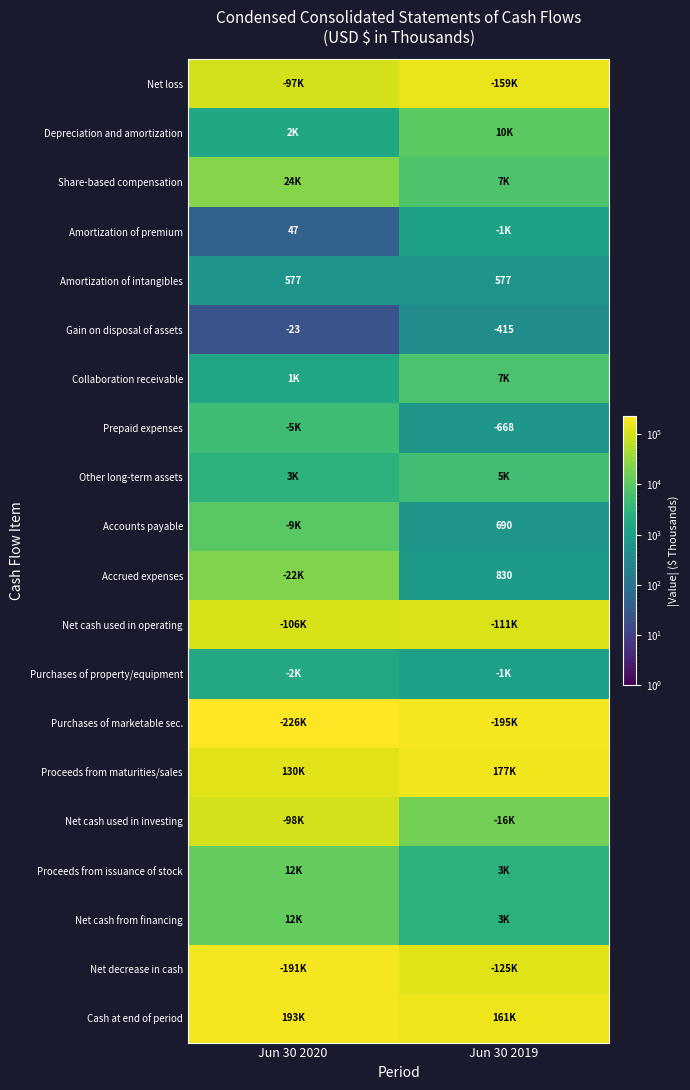

What is the sum of all Gain on disposal of assets values?

-438